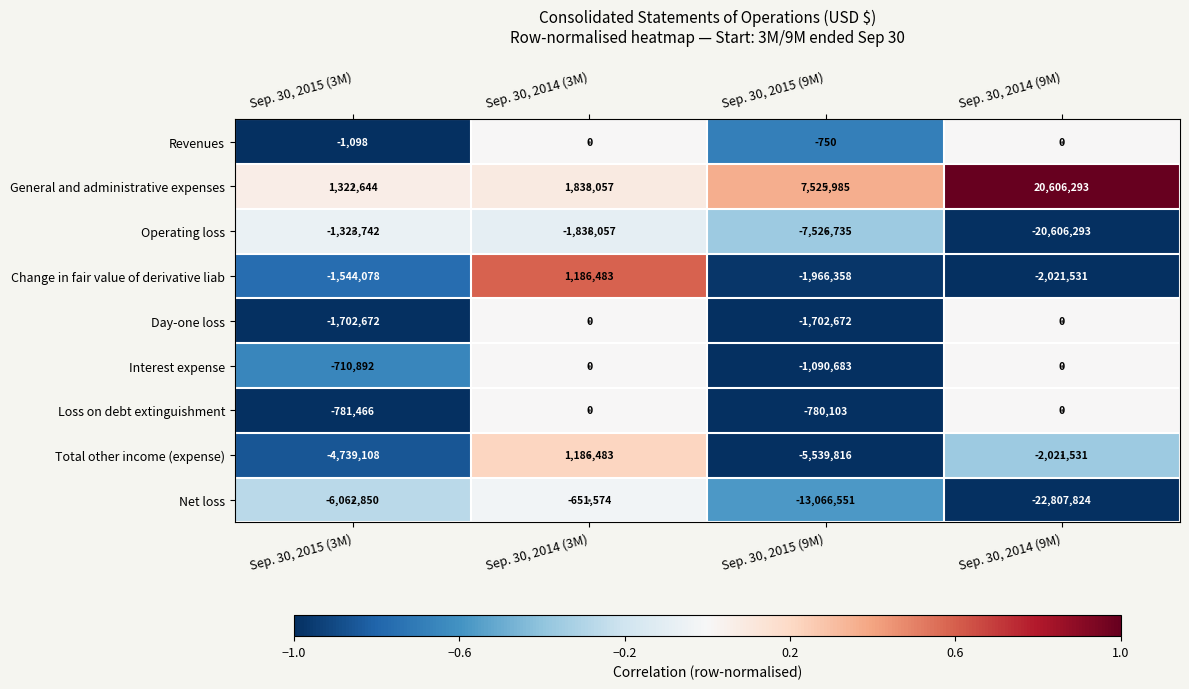

True or false: Total other income (expense) has a value of -3548547 at Sep. 30, 2015 (9M).

False